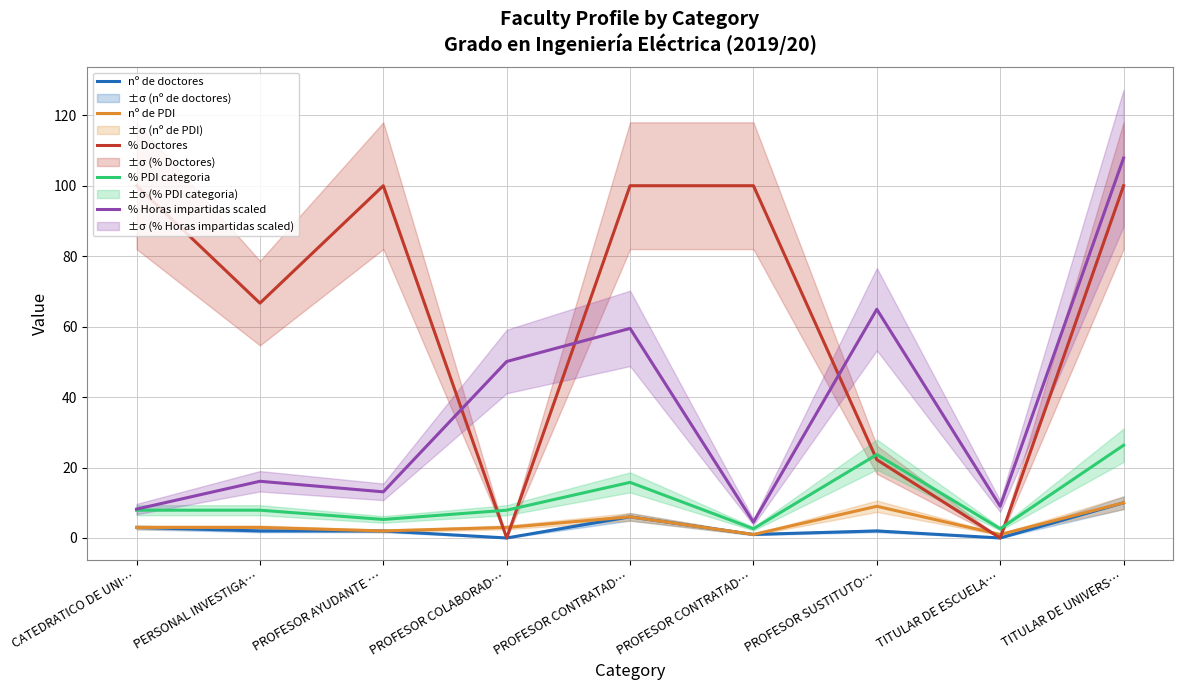

The % Horas impartidas scaled series shows 15.2 at TITULAR DE ESCUELA…. True or false?

False